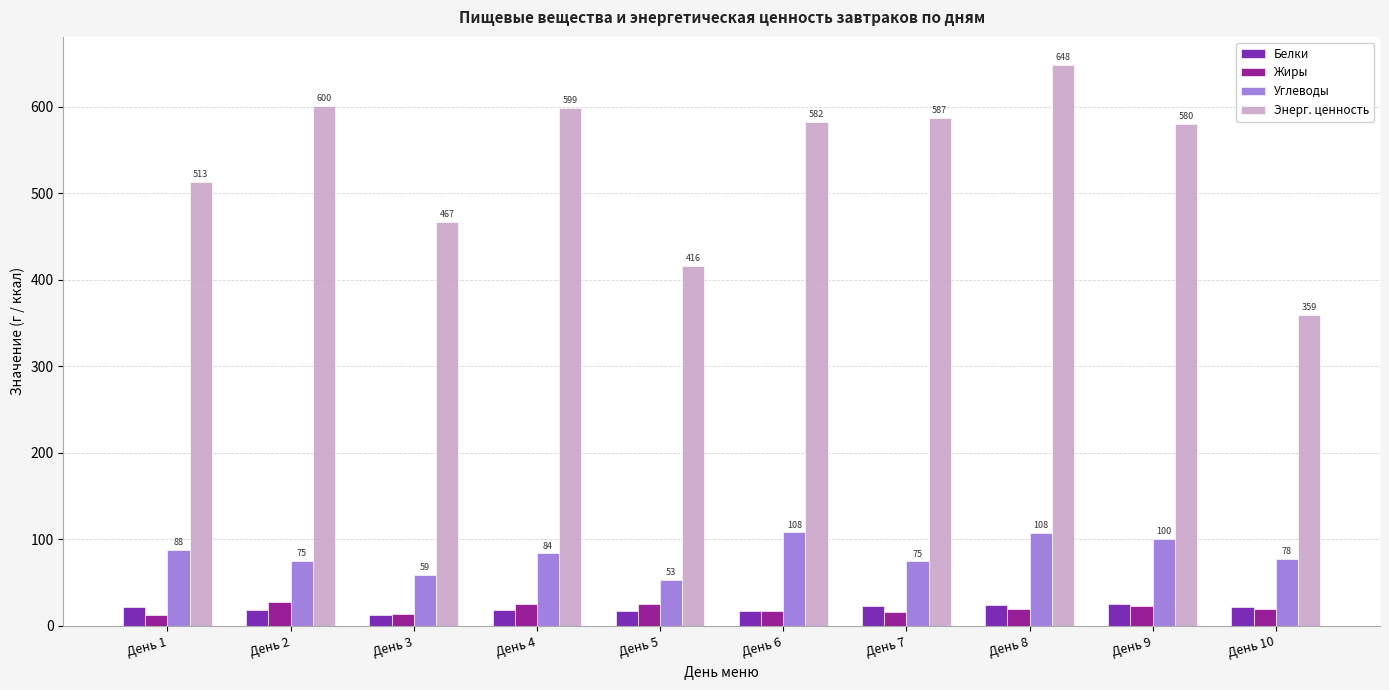

The value of Углеводы at День 6 is 108.0. True or false?

True